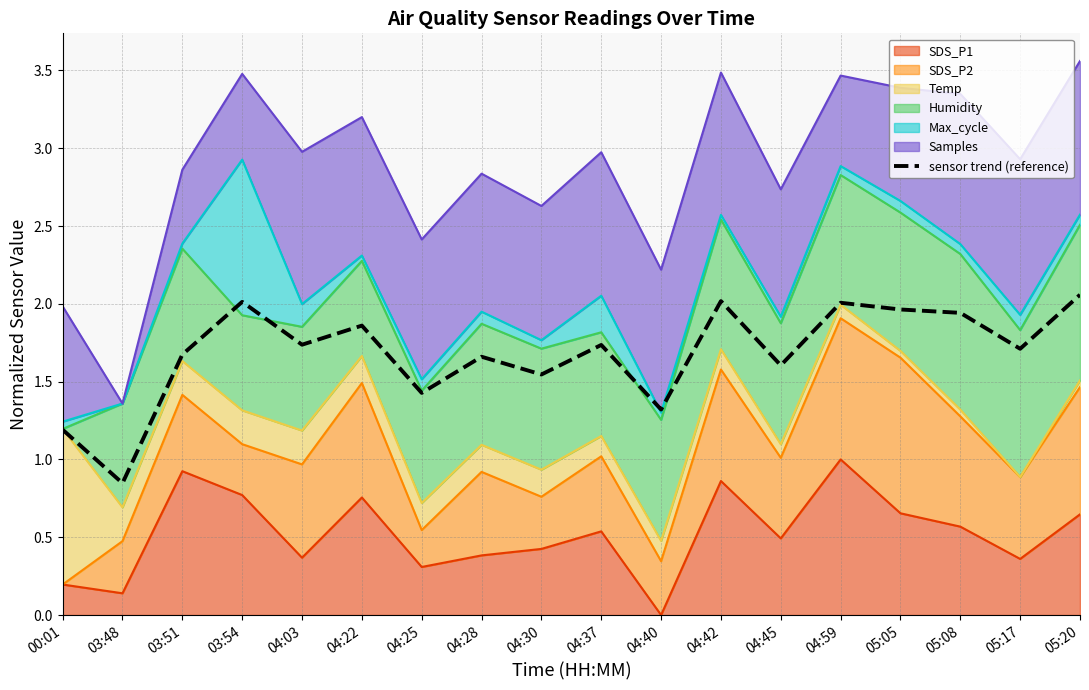

Approximately how many times larger is the value at 04:42 compared to 04:25?

1.4